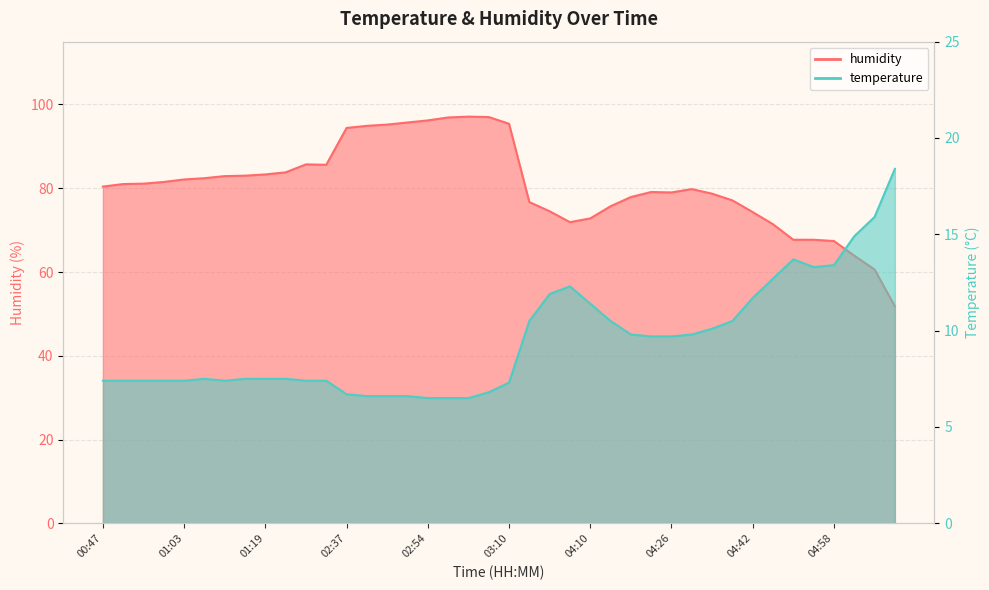

At which label does temperature first exceed 7?

00:47